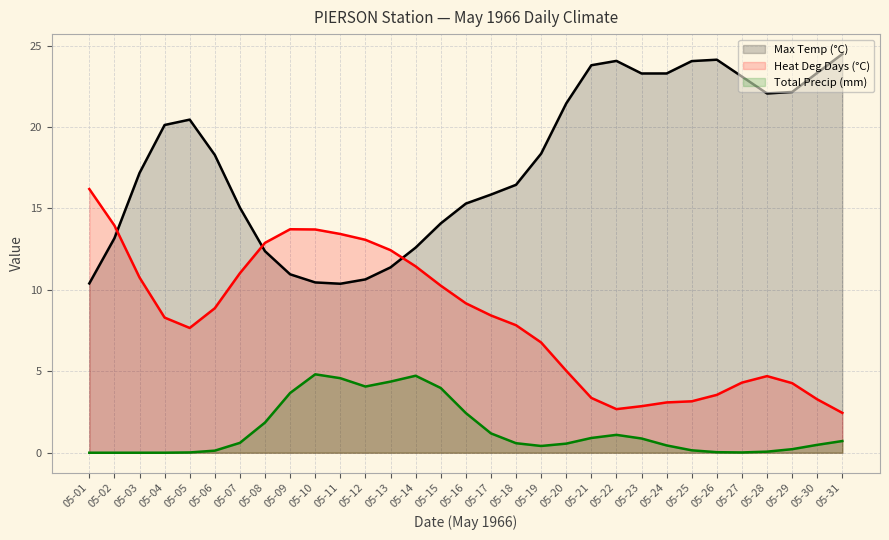

At which label does Max Temp (°C) first exceed 18?

05-04